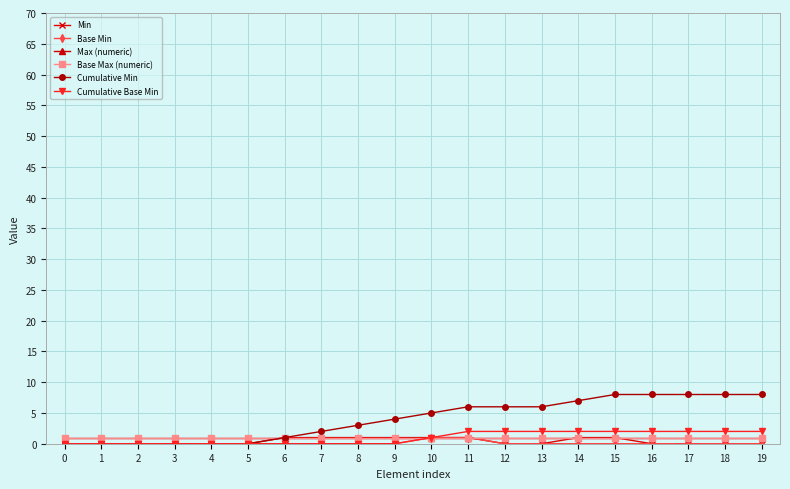

True or false: Max (numeric) has more than 0 points higher than both neighbors.

False